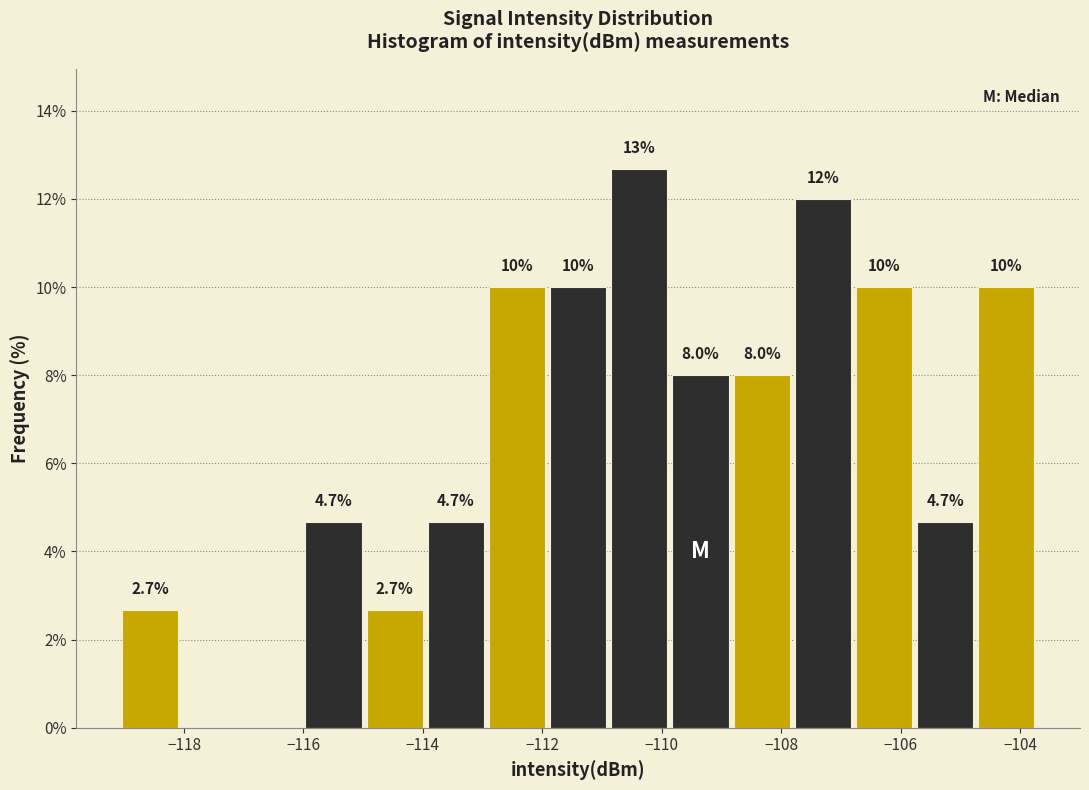

Which range on the x-axis has the tallest bar?

-110.8 to -109.8